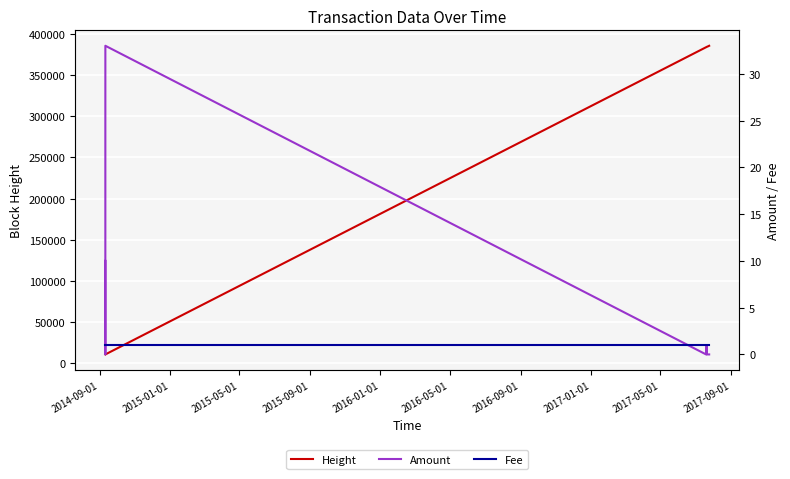

How many data points in Height are less than 384136?

6